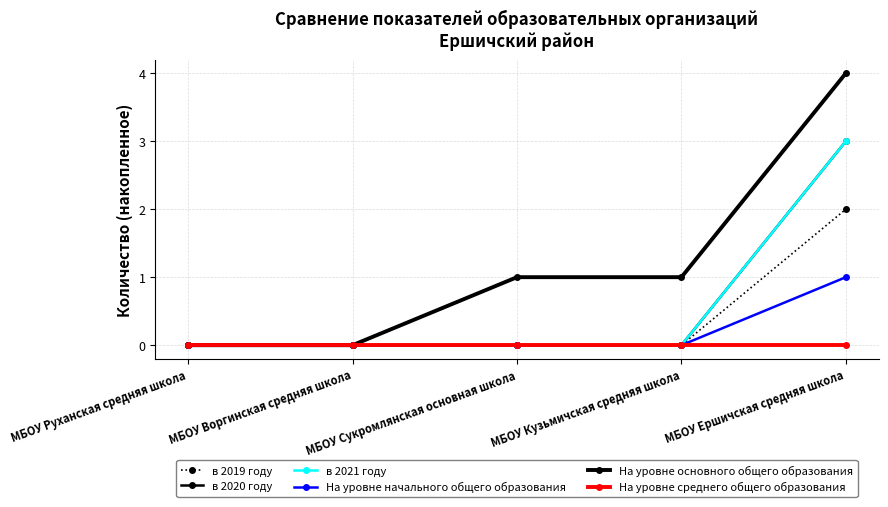

True or false: На уровне среднего общего образования and На уровне основного общего образования cross at least once.

False